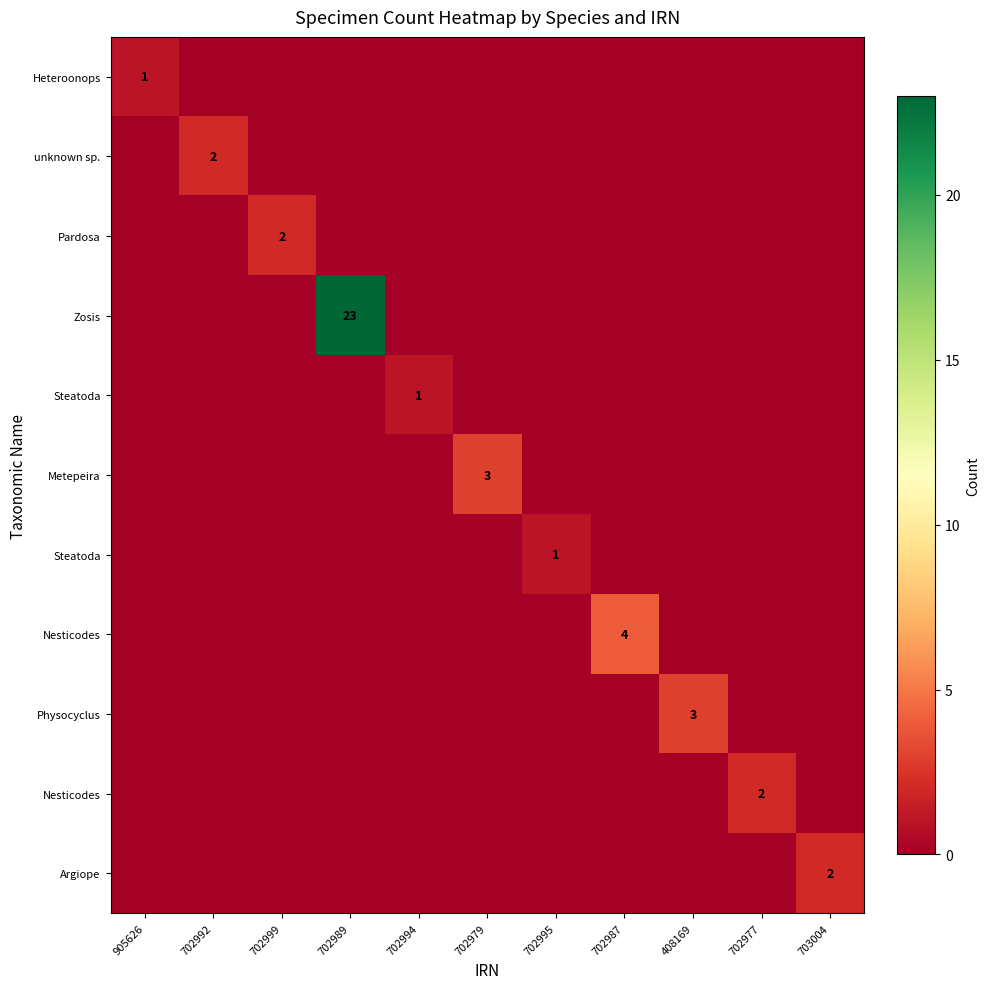

Between 702994 and 905626, which is larger?

905626